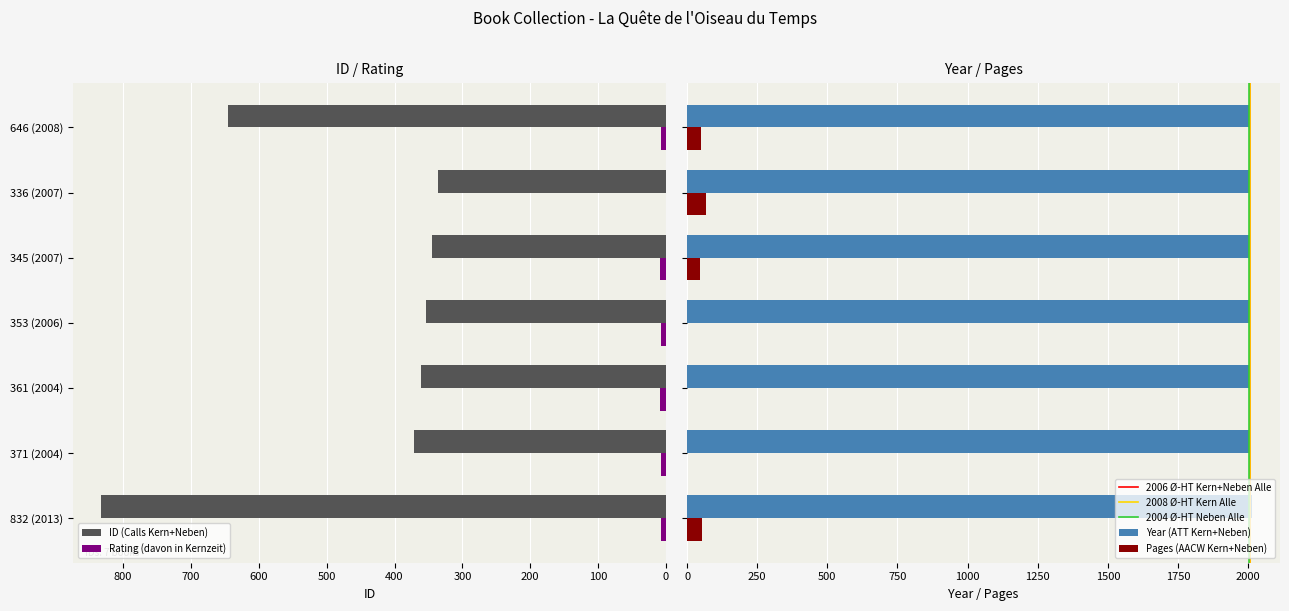

How many categories are shown in the chart?

7